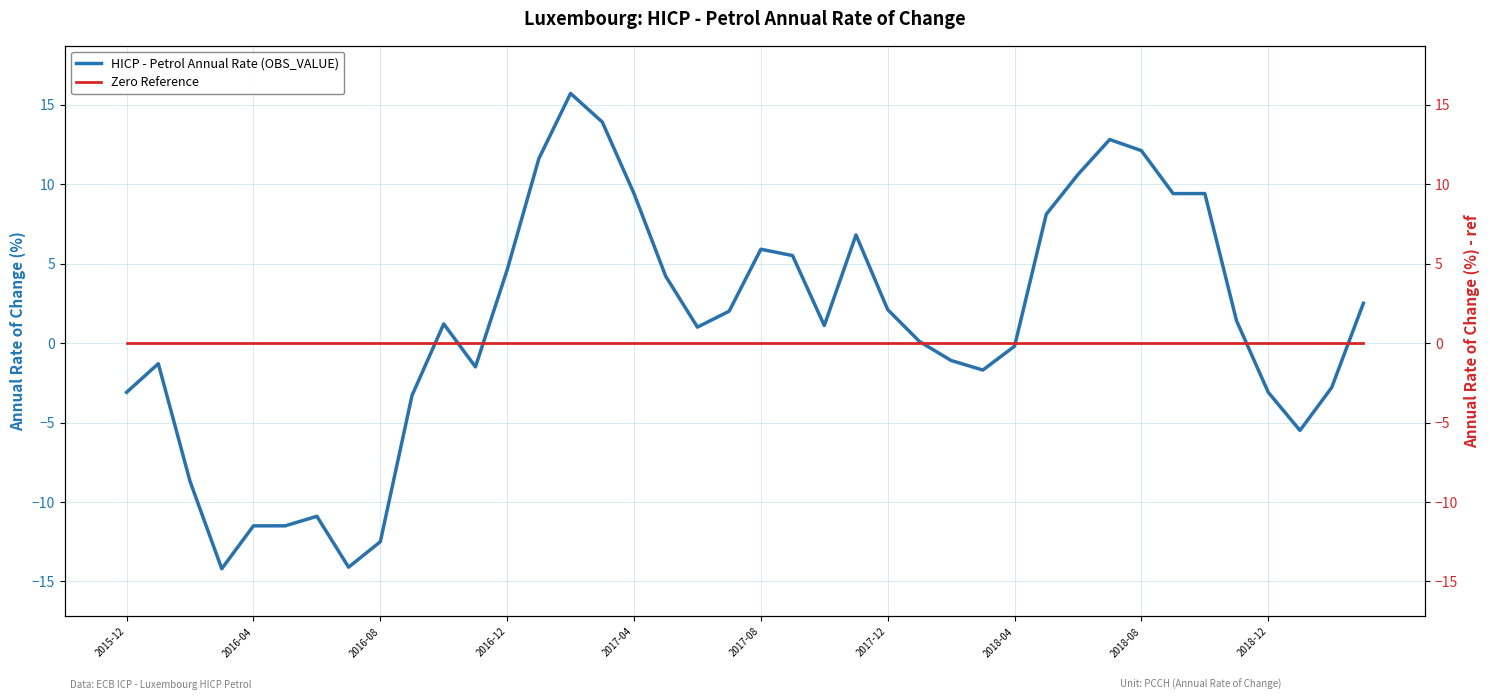

True or false: HICP - Petrol Annual Rate (OBS_VALUE) has a value of -1.0 at 2015-12.

False